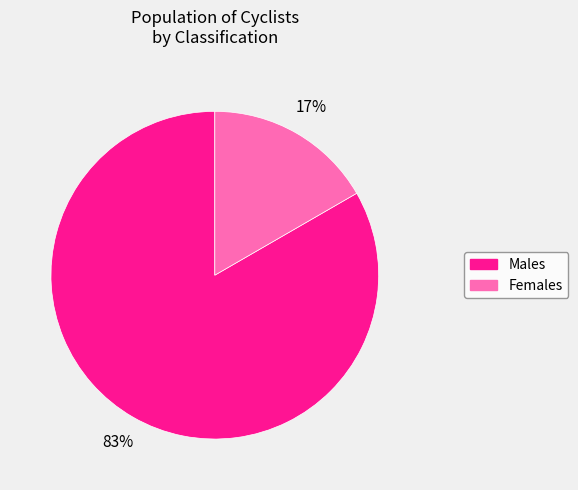

To the nearest percent, what is the average slice percentage?

50%